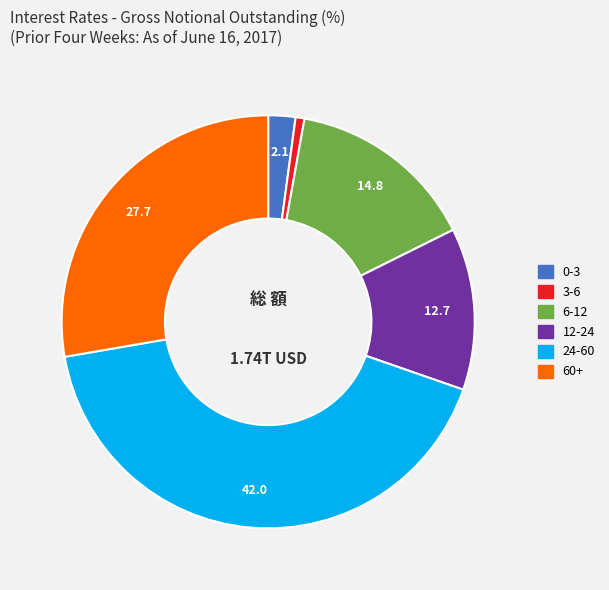

What is the ratio of the value at 24-60 to the value at 60+?

1.5